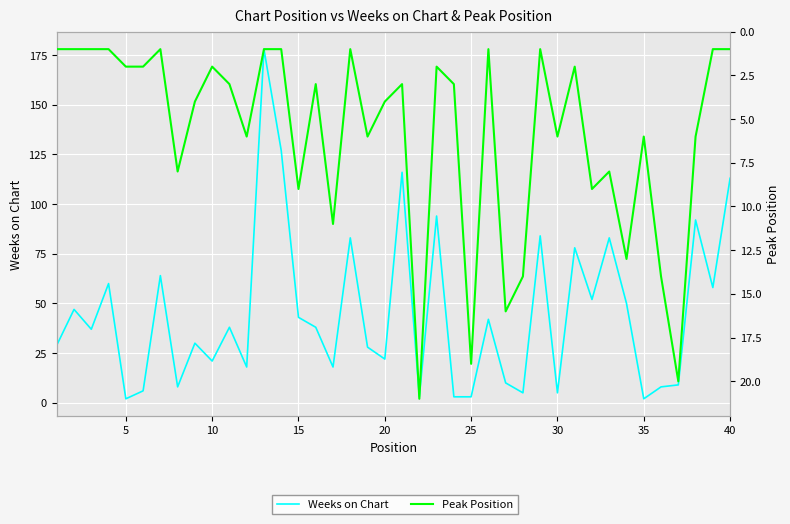

What is the difference between the maximum and minimum values in the Peak Position series?

20